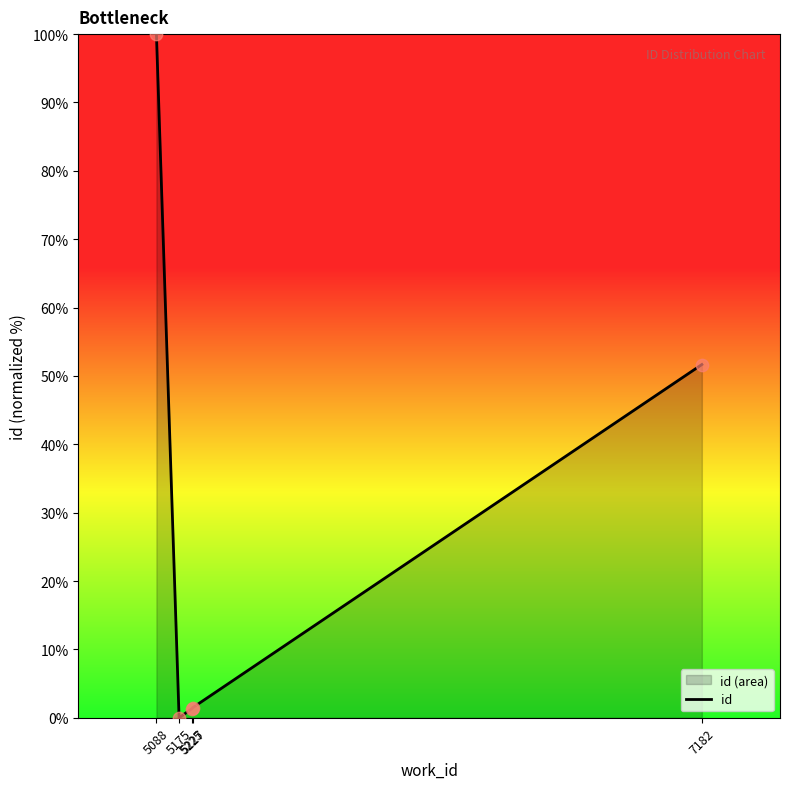

What is the change in value from 5227 to 7182?

+50.2